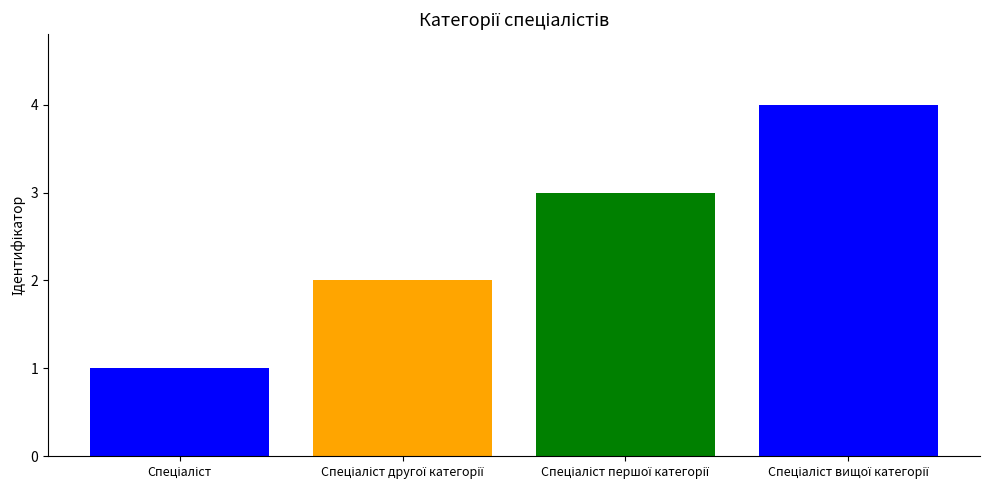

What is the difference between the maximum and minimum values?

3